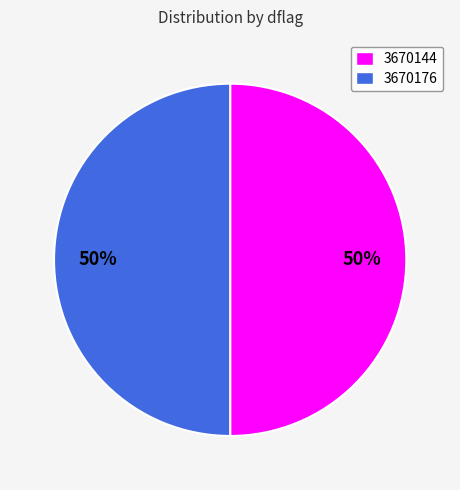

Approximately how many times larger is the value at 3670176 compared to 3670144?

1.0